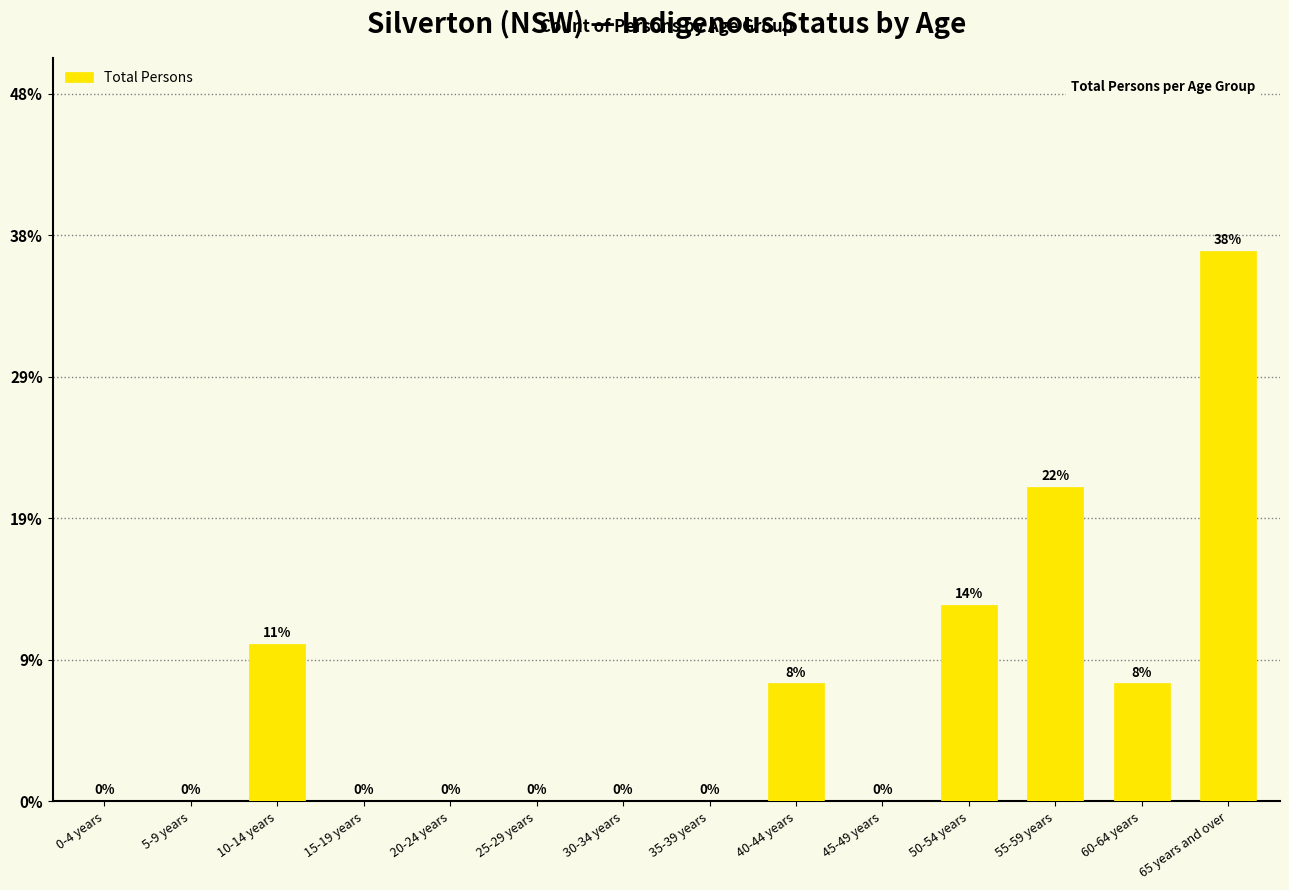

Are the bars horizontal?

No